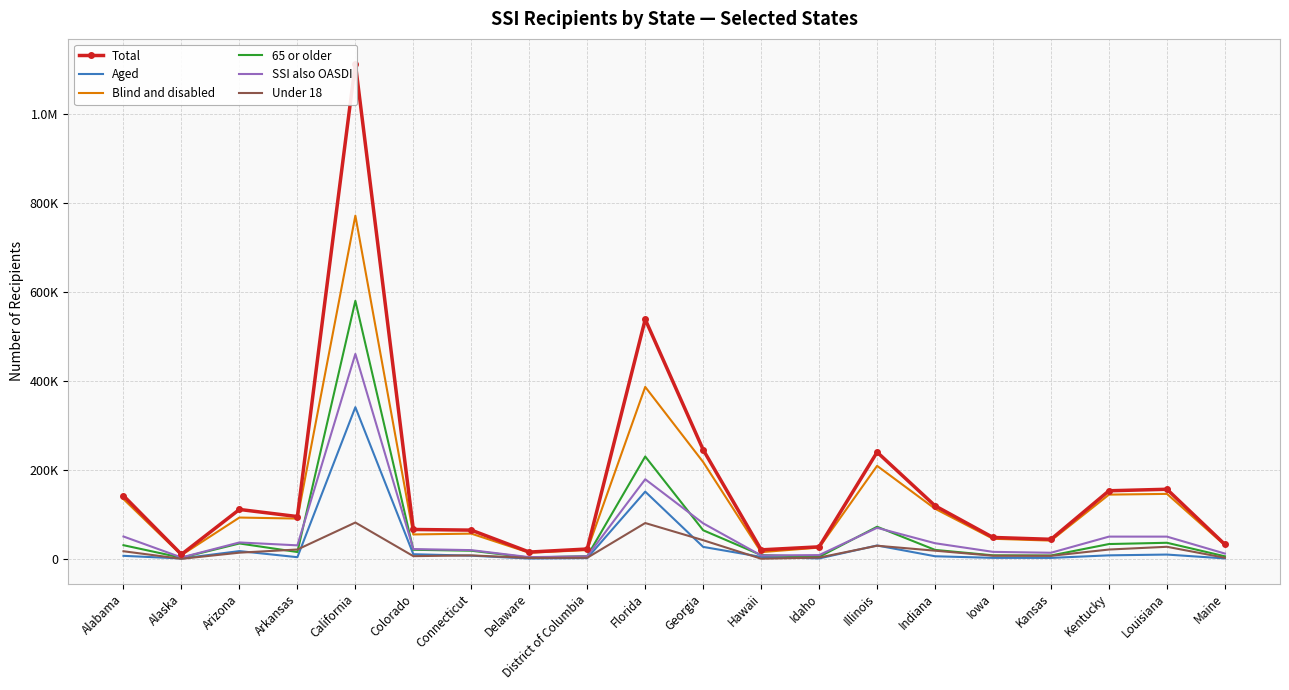

What is the value of the Under 18 point at the 9th from the left?

3199